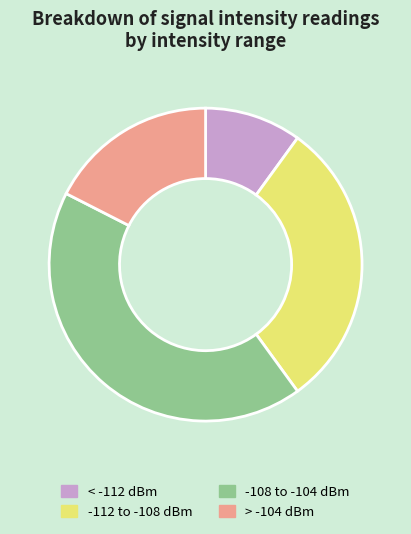

Approximately how many times larger is the value at -108 to -104 dBm compared to -112 to -108 dBm?

1.4